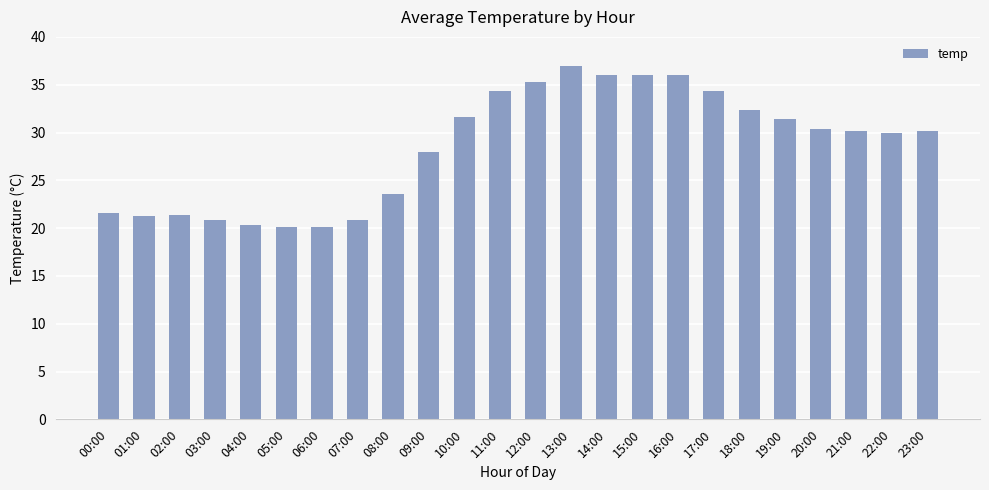

Between 17:00 and 23:00, which is larger?

17:00